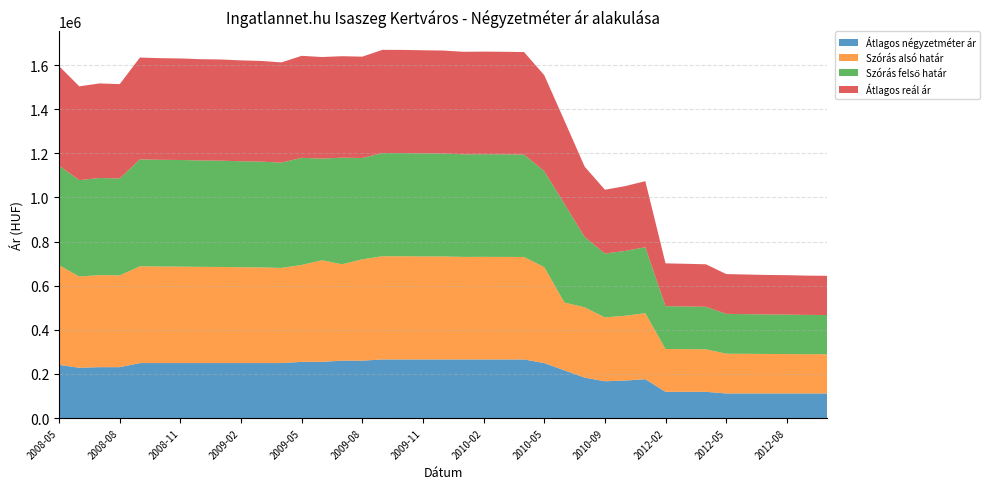

Reading left to right, what are all the values shown in this chart?

Átlagos négyzetméter ár: 2008-05=241001	2008-06=227809	2008-07=230524	2008-08=230524	2008-09=249144	2008-10=249144	2008-11=249144	2008-12=249144	2009-01=249144	2009-02=249144	2009-03=249144	2009-04=249144	2009-05=254573	2009-06=254573	2009-07=260003	2009-08=260003	2009-09=265432	2009-10=265432	2009-11=265432	2009-12=265432	2010-01=265432	2010-02=265432	2010-03=265432	2010-04=265432	2010-05=248971	2010-07=216049	2010-08=183127	2010-09=166666	2010-10=169760	2011-05=175949	2012-02=118750	2012-03=118750	2012-04=118750	2012-05=111250	2012-06=111250	2012-07=111250	2012-08=111250	2012-09=111250	2012-10=111250
Szórás alsó határ: 2008-05=451385	2008-06=413717	2008-07=417204	2008-08=416156	2008-09=438620	2008-10=437636	2008-11=437216	2008-12=436098	2009-01=435681	2009-02=434295	2009-03=433467	2009-04=431274	2009-05=439369	2009-06=460613	2009-07=436989	2009-08=459354	2009-09=467857	2009-10=467721	2009-11=467179	2009-12=466773	2010-01=464889	2010-02=465157	2010-03=464889	2010-04=464487	2010-05=435055	2010-07=307363	2010-08=318806	2010-09=289402	2010-10=293767	2011-05=299276	2012-02=194103	2012-03=193478	2012-04=192703	2012-05=180436	2012-06=179764	2012-07=179097	2012-08=178765	2012-09=178059	2012-10=177824
Szórás felső határ: 2008-05=451385	2008-06=436751	2008-07=440238	2008-08=439190	2008-09=484688	2008-10=483704	2008-11=483284	2008-12=482166	2009-01=481749	2009-02=480363	2009-03=479535	2009-04=477342	2009-05=485437	2009-06=460613	2009-07=483057	2009-08=459354	2009-09=467857	2009-10=467721	2009-11=467179	2009-12=466773	2010-01=464889	2010-02=465157	2010-03=464889	2010-04=464487	2010-05=435055	2010-07=447039	2010-08=318806	2010-09=289402	2010-10=293767	2011-05=299276	2012-02=194103	2012-03=193478	2012-04=192703	2012-05=180436	2012-06=179764	2012-07=179097	2012-08=178765	2012-09=178059	2012-10=177824
Átlagos reál ár: 2008-05=451385	2008-06=425234	2008-07=428721	2008-08=427673	2008-09=461654	2008-10=460670	2008-11=460250	2008-12=459132	2009-01=458715	2009-02=457329	2009-03=456501	2009-04=454308	2009-05=462403	2009-06=460613	2009-07=460023	2009-08=459354	2009-09=467857	2009-10=467721	2009-11=467179	2009-12=466773	2010-01=464889	2010-02=465157	2010-03=464889	2010-04=464487	2010-05=435055	2010-07=377201	2010-08=318806	2010-09=289402	2010-10=293767	2011-05=299276	2012-02=194103	2012-03=193478	2012-04=192703	2012-05=180436	2012-06=179764	2012-07=179097	2012-08=178765	2012-09=178059	2012-10=177824